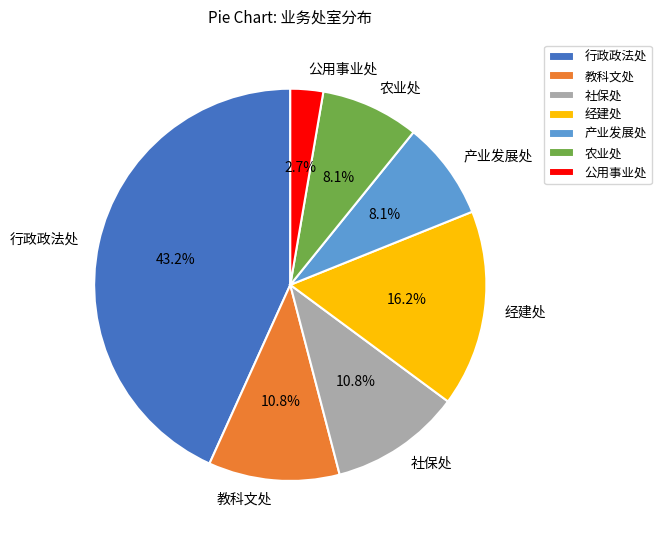

Count the number of slices in the pie.

7